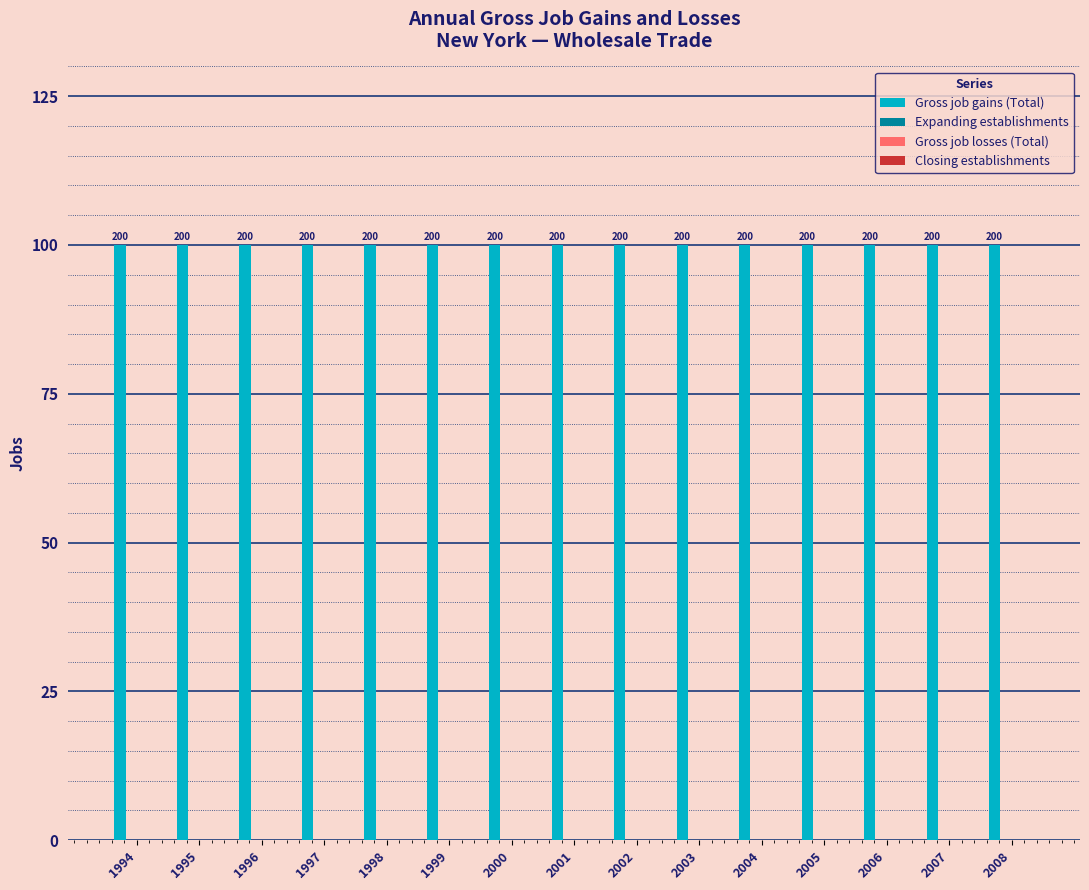

Reading left to right, what are all the values shown in this chart?

Gross job gains (Total): 1994=200	1995=200	1996=200	1997=200	1998=200	1999=200	2000=200	2001=200	2002=200	2003=200	2004=200	2005=200	2006=200	2007=200	2008=200
Expanding establishments: 1994=0	1995=0	1996=0	1997=0	1998=0	1999=0	2000=0	2001=0	2002=0	2003=0	2004=0	2005=0	2006=0	2007=0	2008=0
Gross job losses (Total): 1994=0	1995=0	1996=0	1997=0	1998=0	1999=0	2000=0	2001=0	2002=0	2003=0	2004=0	2005=0	2006=0	2007=0	2008=0
Closing establishments: 1994=0	1995=0	1996=0	1997=0	1998=0	1999=0	2000=0	2001=0	2002=0	2003=0	2004=0	2005=0	2006=0	2007=0	2008=0